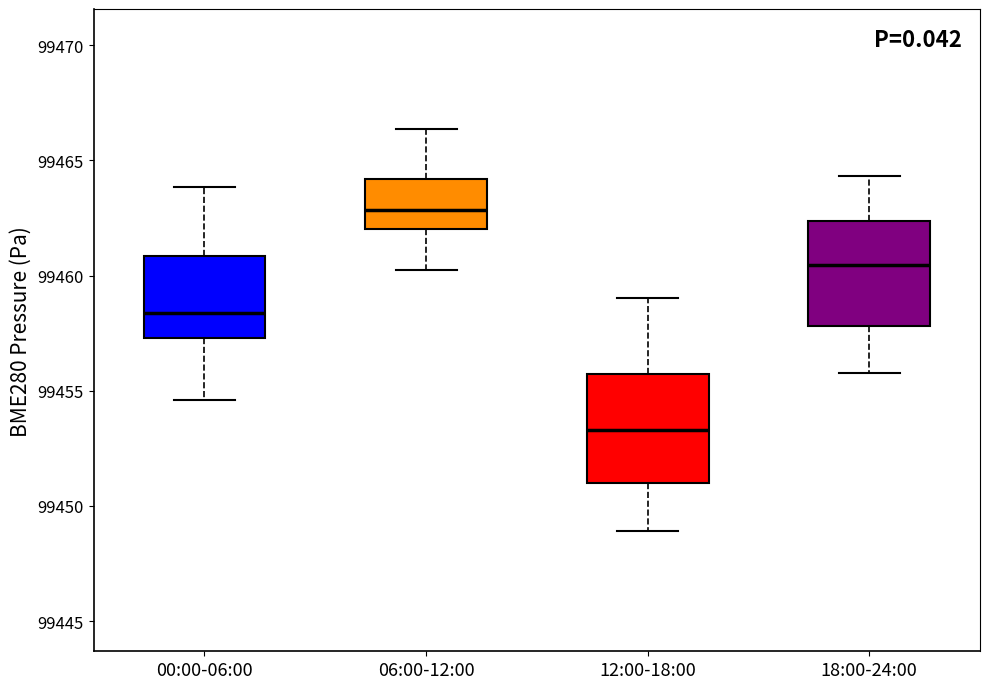

Where does the upper whisker of the box for 18:00-24:00 end on the y-axis? The values are not printed on the chart, so give them approximately, as read against the axis.

99464.5